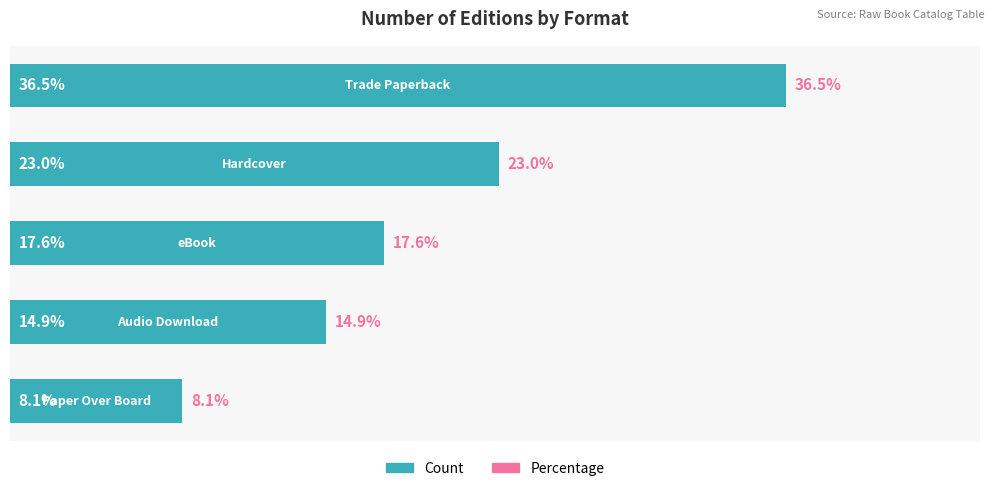

Are the bars grouped side by side (vs. stacked)?

No